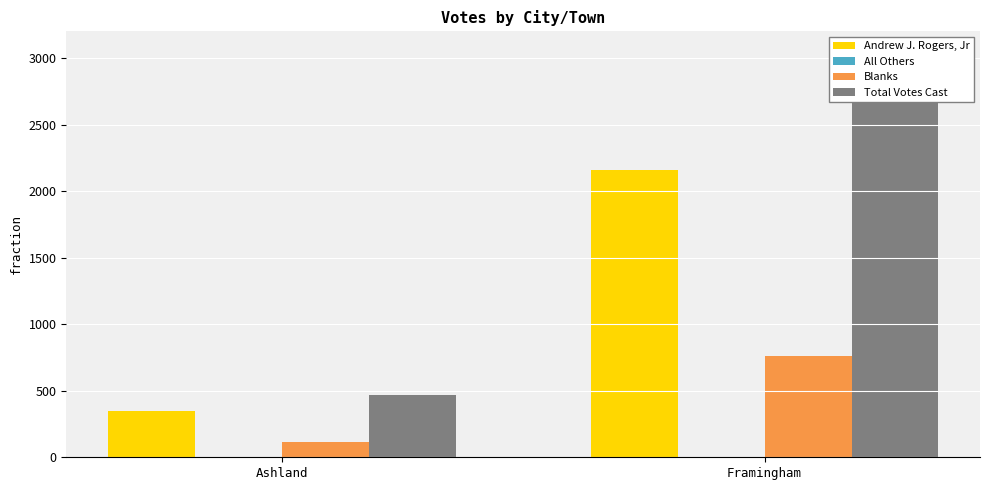

Rank the series by their maximum value, from lowest to highest.

All Others, Blanks, Andrew J. Rogers, Jr, Total Votes Cast